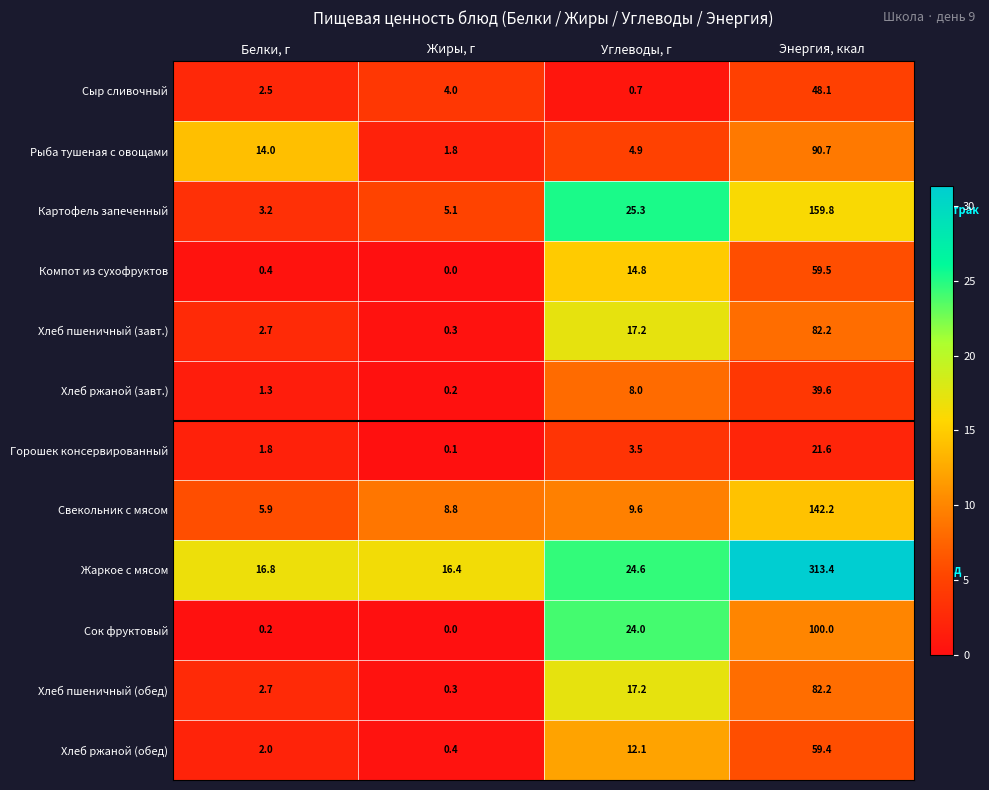

Is it true that Горошек консервированный equals 0.5 at Белки, г?

False